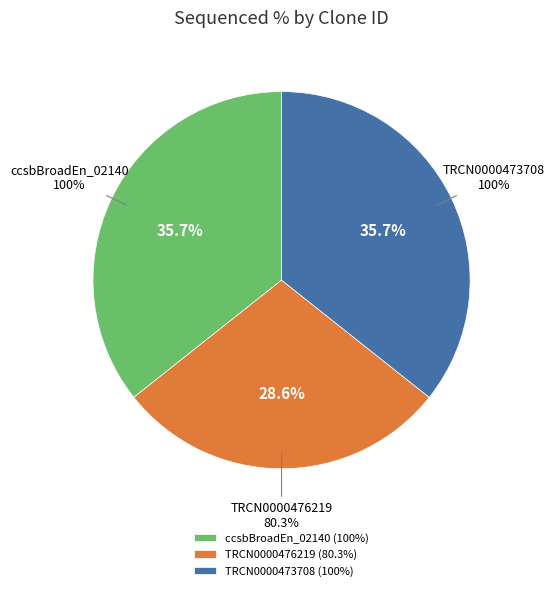

The ccsbBroad304_02140 slice represents 8% of the pie. True or false?

False